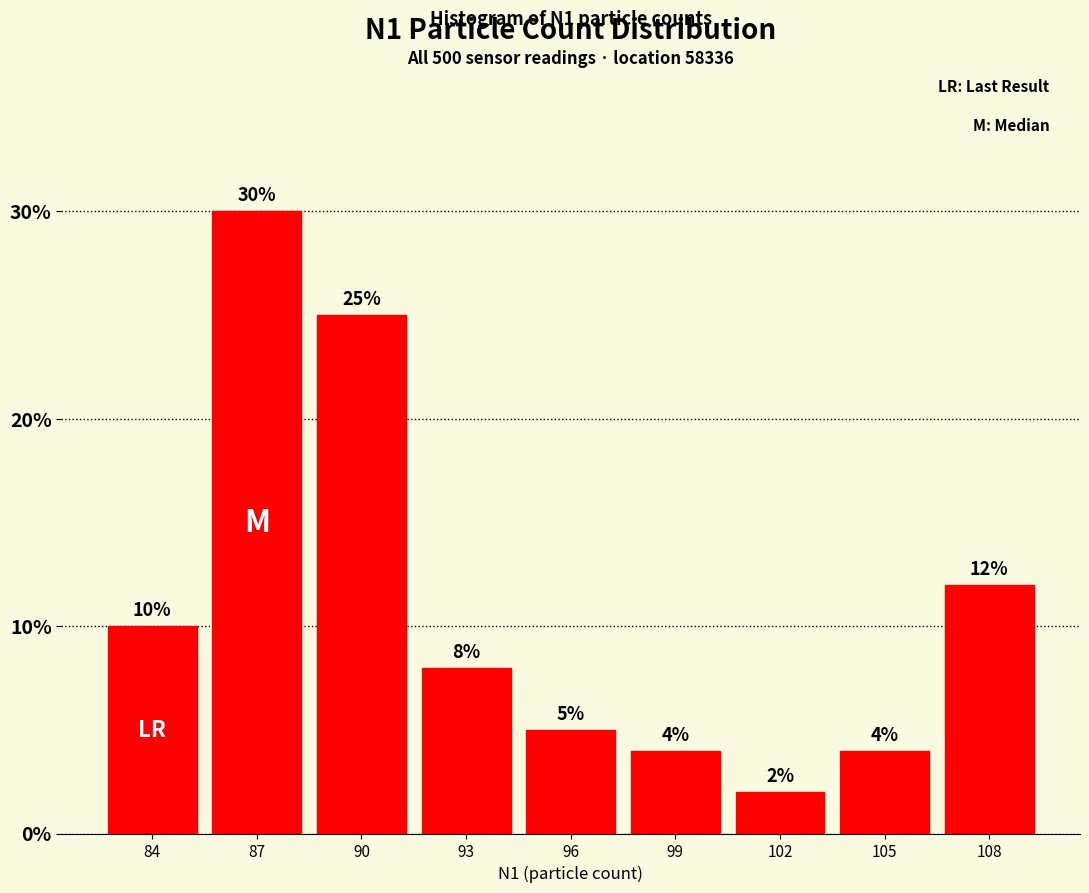

How tall is the bar that spans 97.5 to 100.5 on the x-axis? The bar edges are not printed on the chart, so give them approximately, as read against the axis.

4